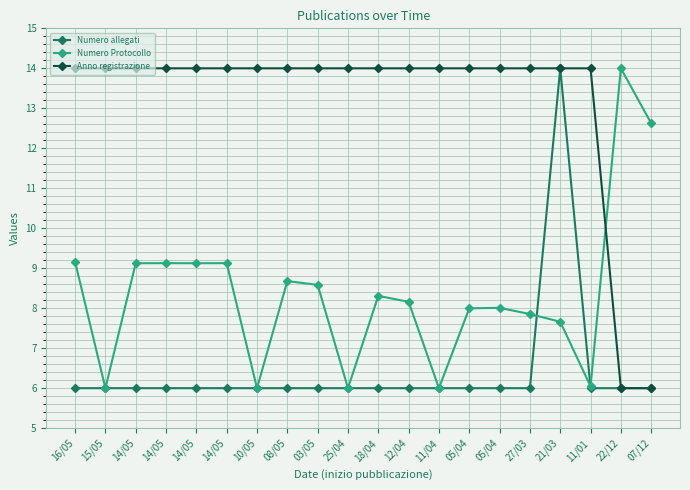

Which series changed the most between 14/05 and 10/05?

Numero Protocollo